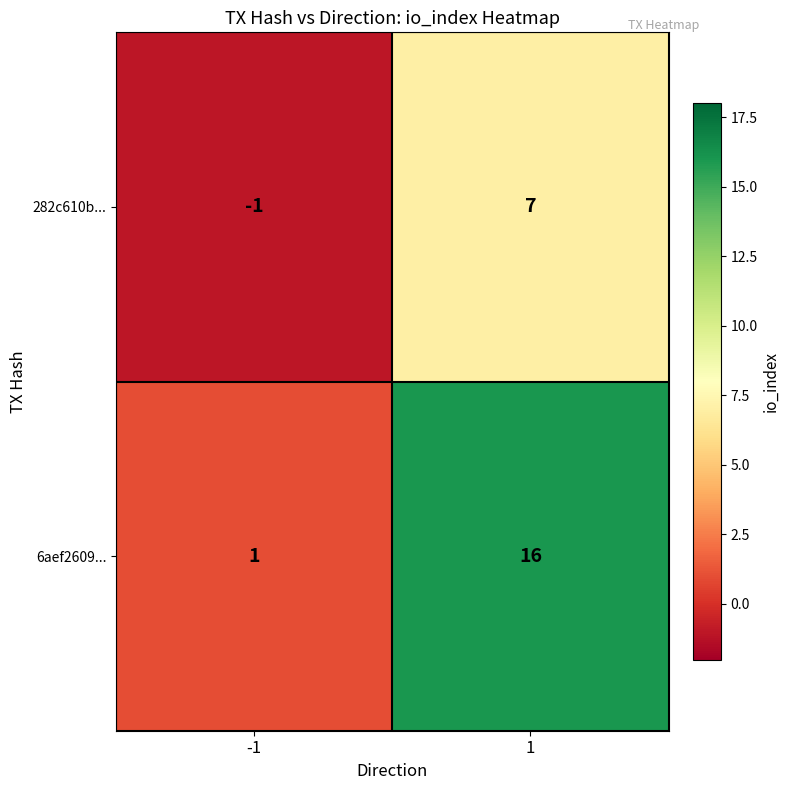

What is the greatest value displayed?

16